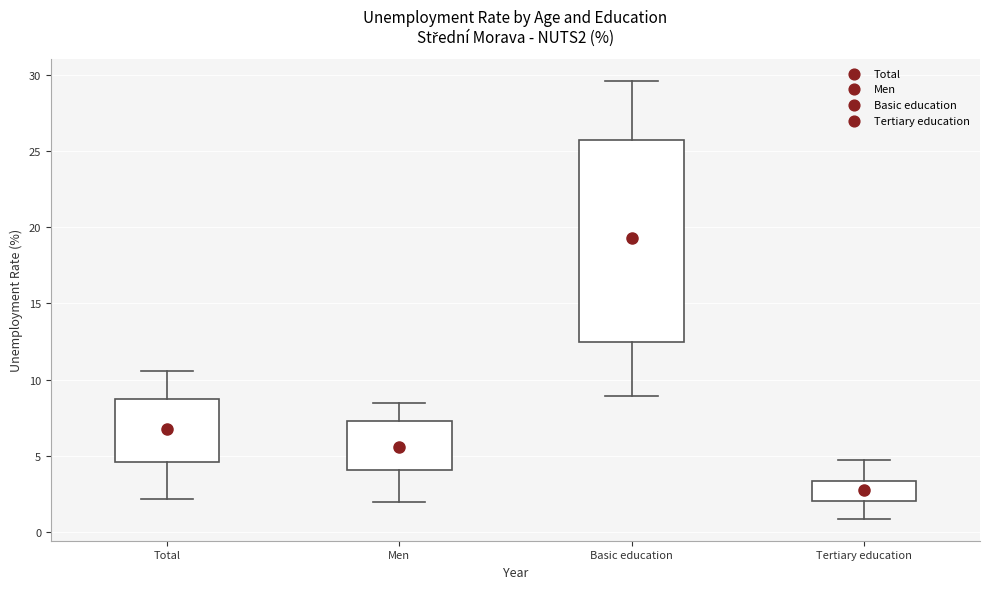

Reading left to right, transcribe this box plot: for each box, give where its median line is, the range the box spans, and where its two whiskers end, as read against the y-axis. The values are not printed on the chart, so give them approximately, as read against the axis.

Total: median 7.0, box 4.5 to 8.5, whiskers 2.0 to 10.5
Men: median 5.5, box 4.0 to 7.5, whiskers 2.0 to 8.5
Basic education: median 20.0, box 12.5 to 25.5, whiskers 9.0 to 29.5
Tertiary education: median 2.5, box 2.0 to 3.5, whiskers 1.0 to 4.5